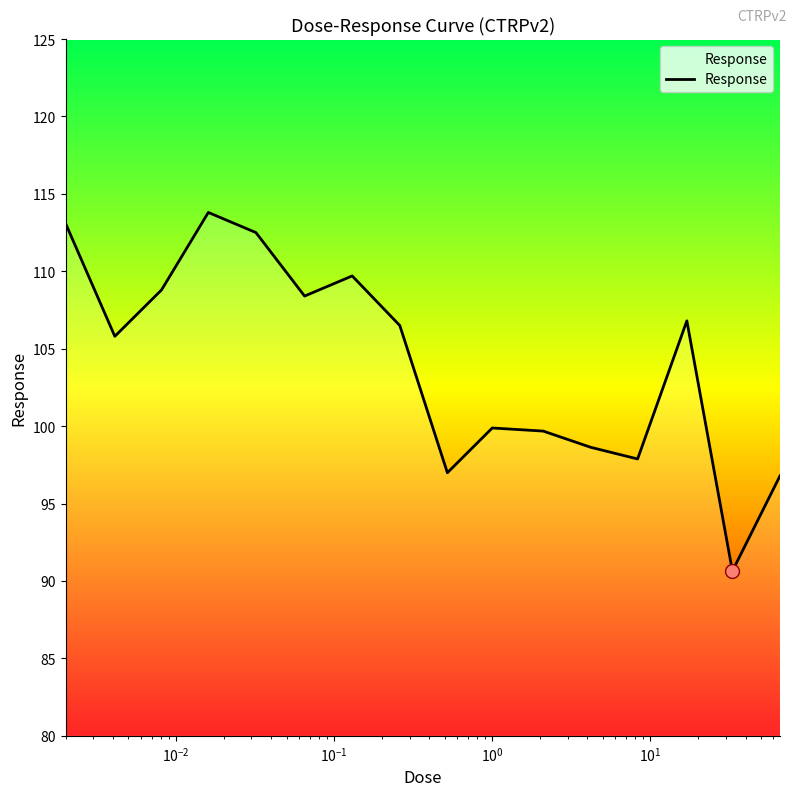

What is the difference between the maximum and minimum values?

23.2